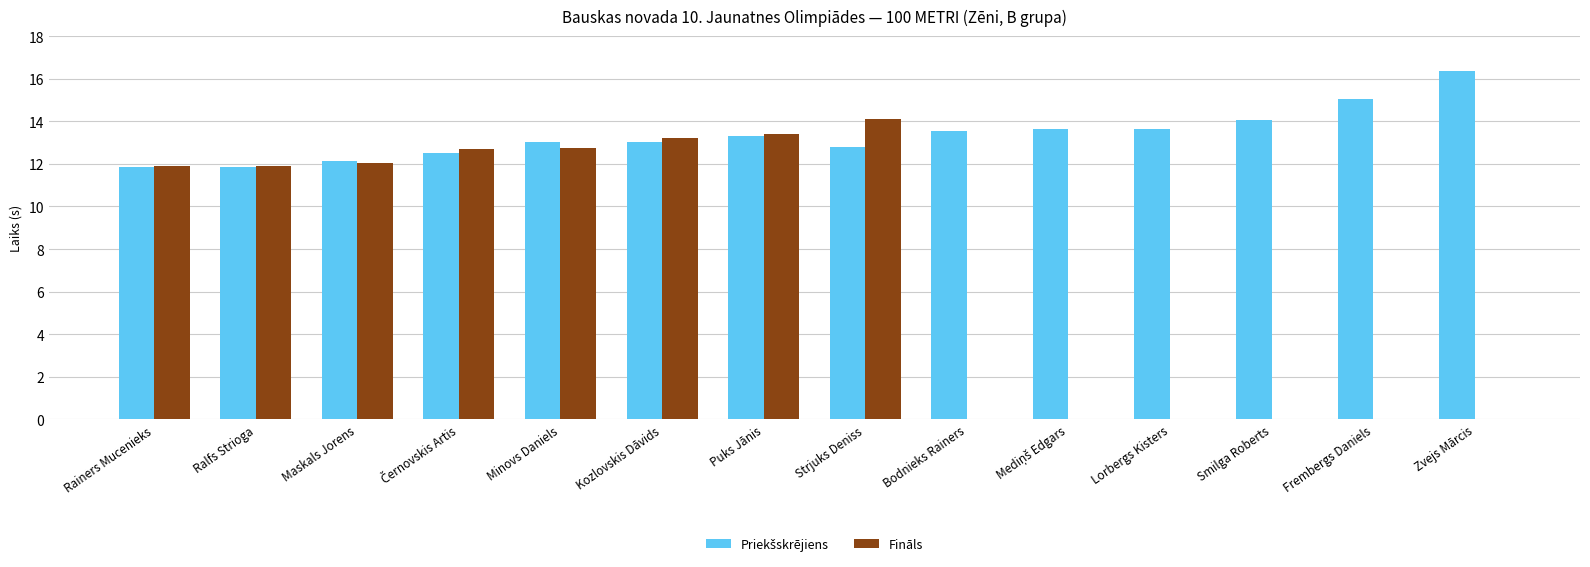

What is the total value across all series at Strjuks Deniss?

26.9